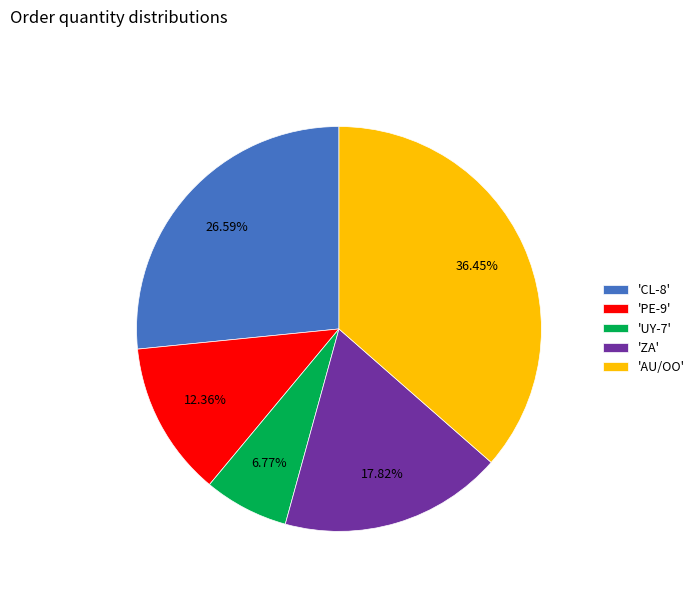

Which has a higher value, 'AU/OO' or 'PE-9'?

'AU/OO'